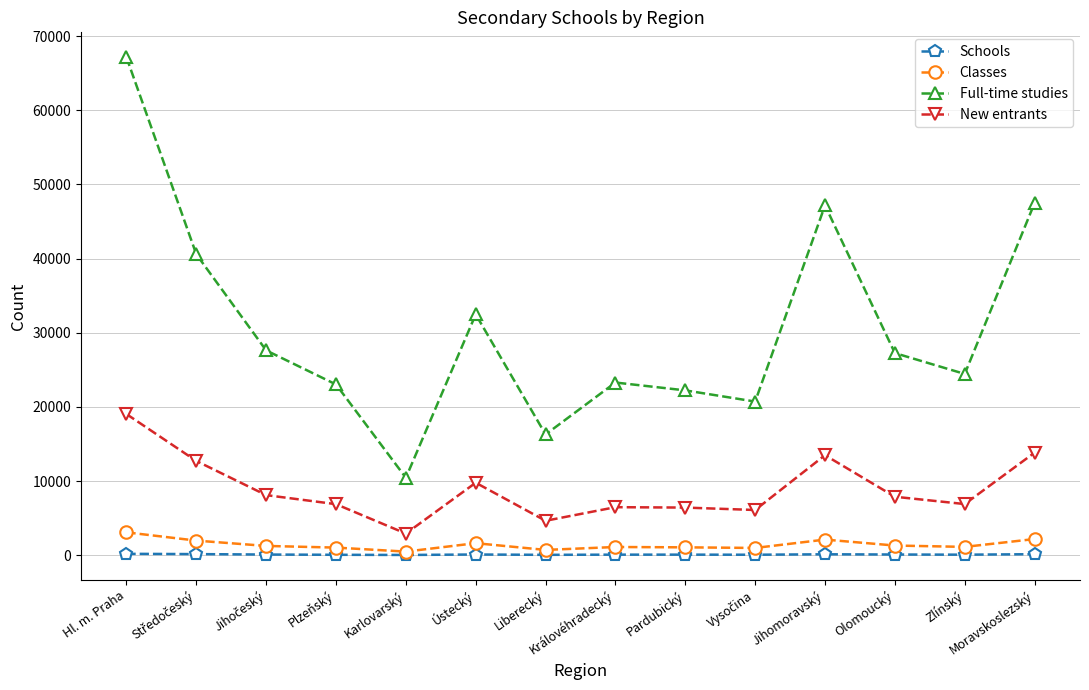

How many interior local valleys does the Full-time studies series have?

4